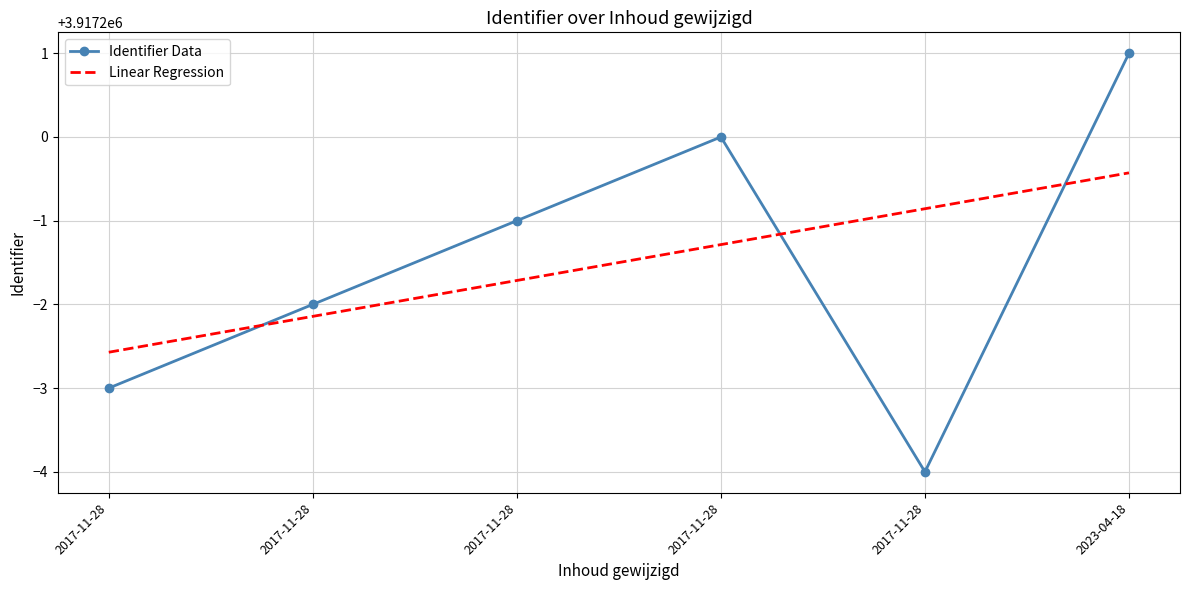

List the series in order of their overall mean, highest first.

Identifier Data, Linear Regression